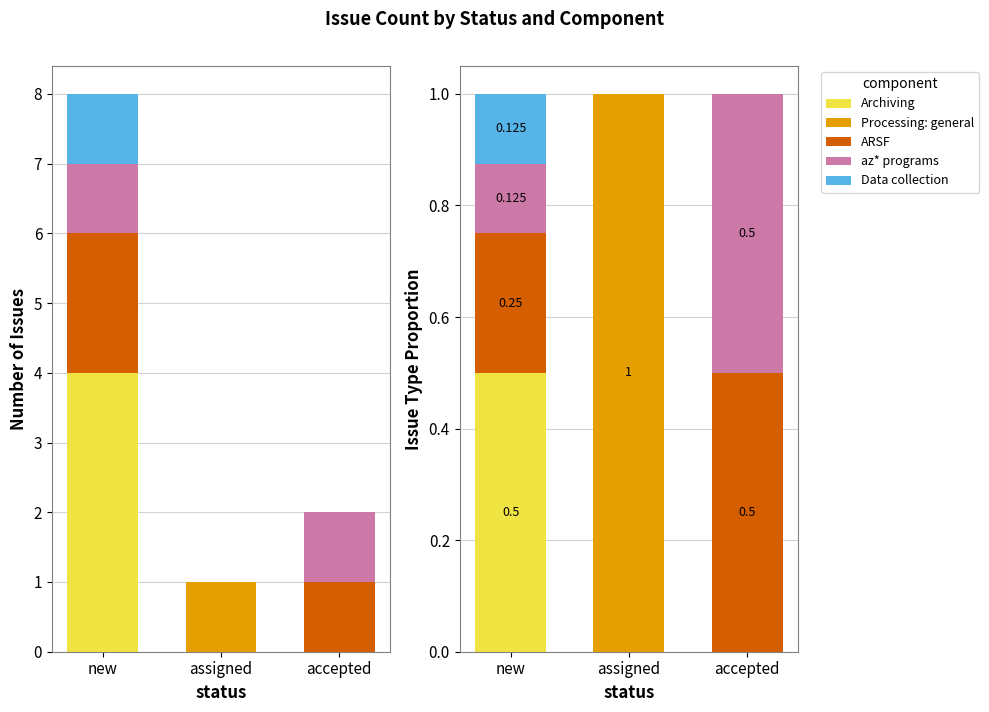

Where is ARSF nearest to the value 0?

assigned